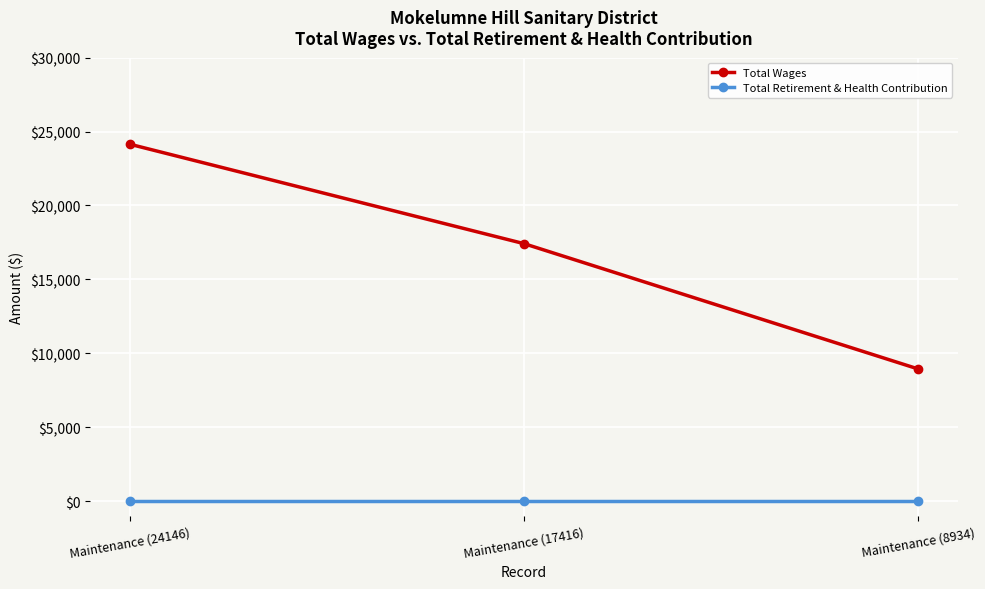

Reading left to right, transcribe all the data shown in this chart.

Total Wages: 24146	17416	8934
Total Retirement & Health Contribution: 0	0	0